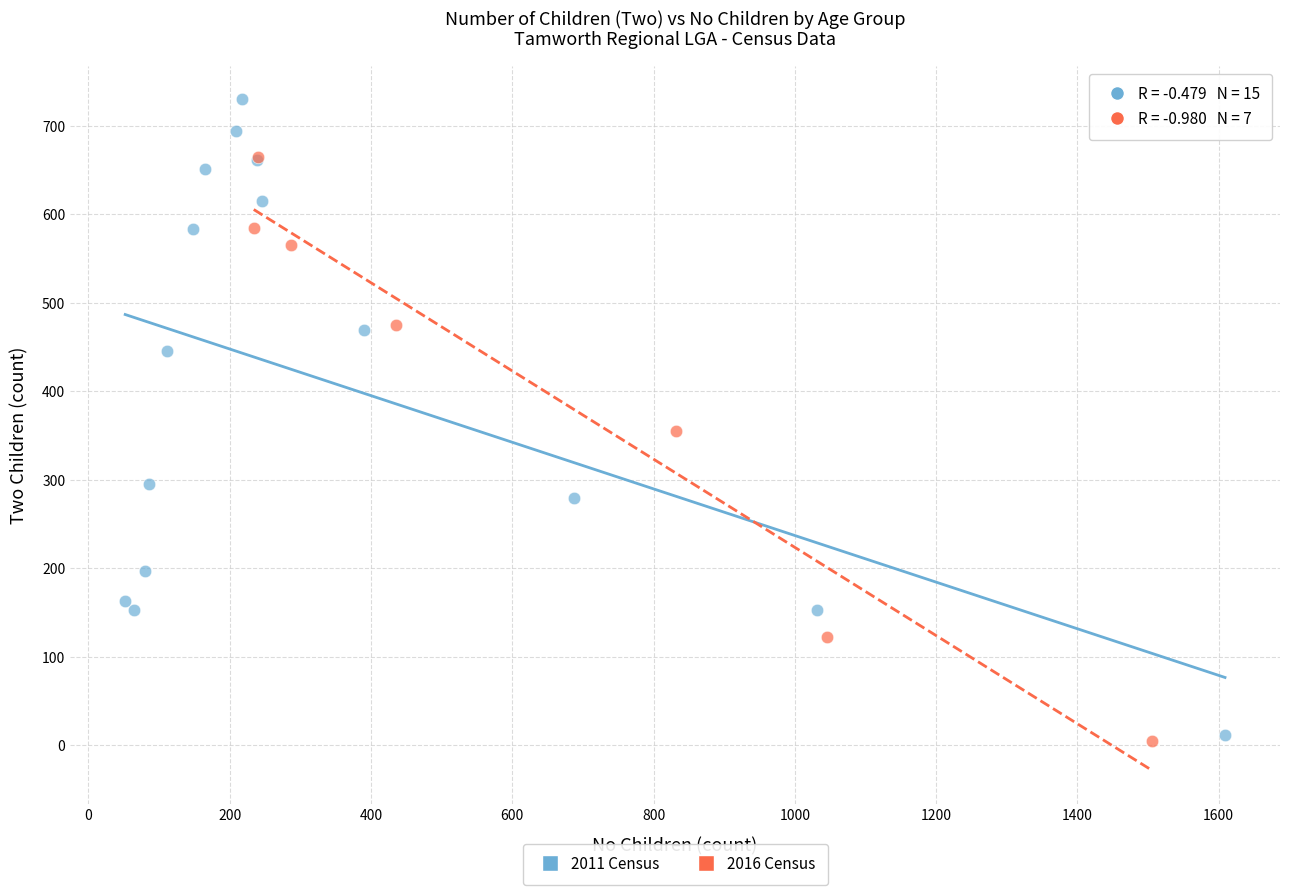

Which series has the widest spread of Y values?

2011 Census